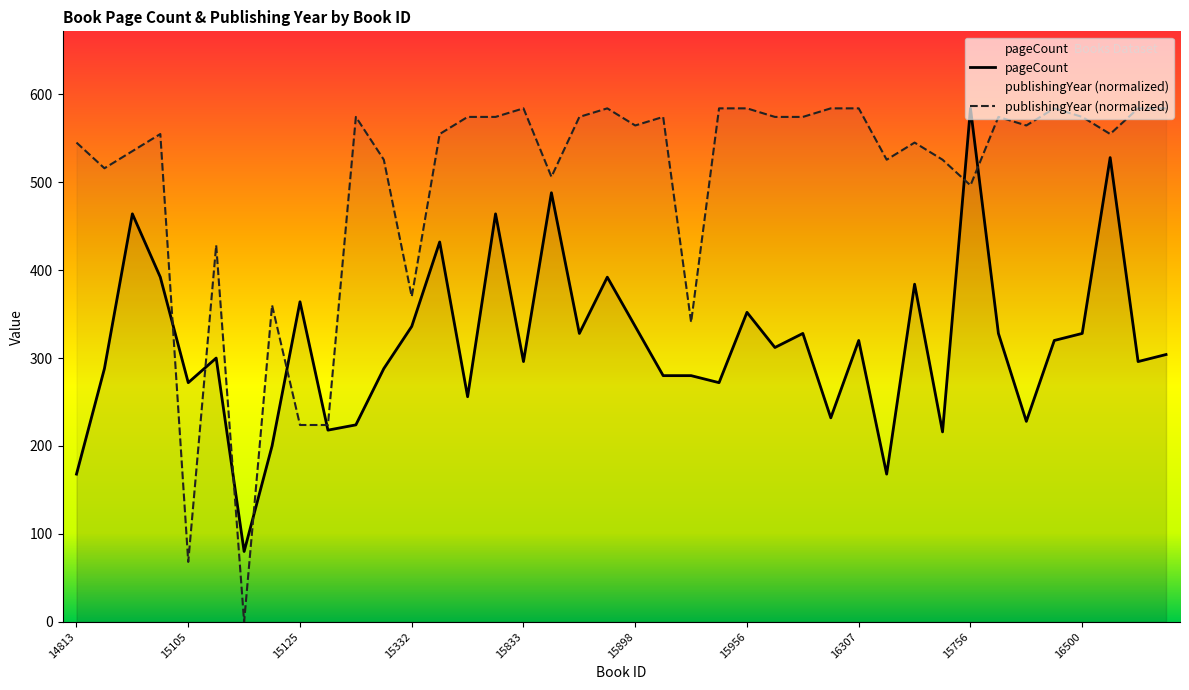

What is the average value of the pageCount series?

316.1